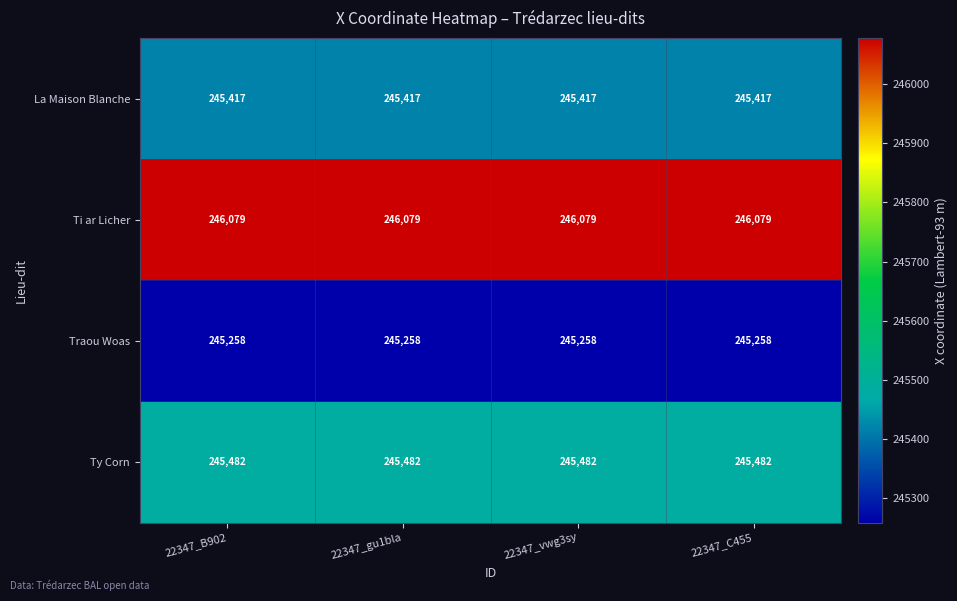

What is the highest value of the Traou Woas series?

245258